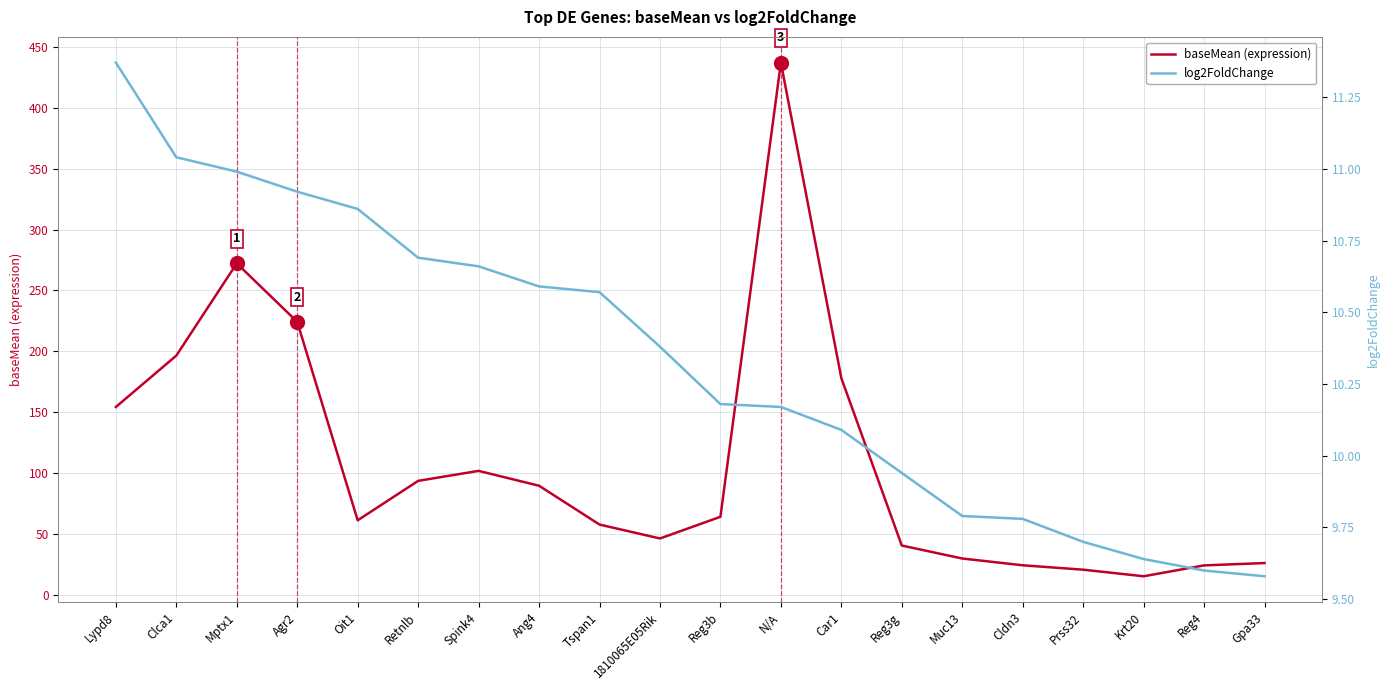

What is the difference between the log2FoldChange values at Reg4 and Reg3g?

0.3